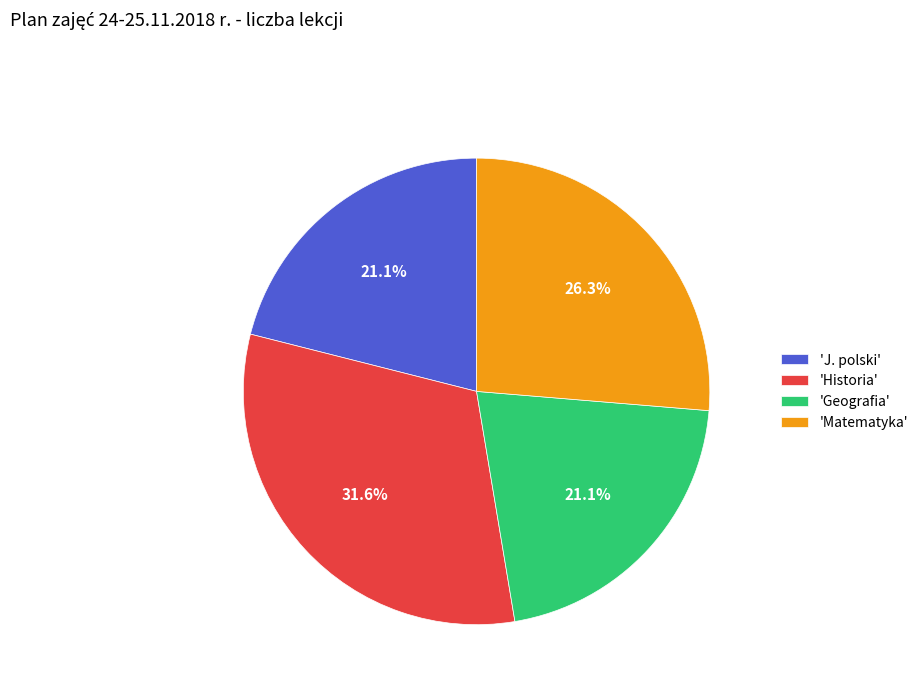

Is the sum of 'Geografia' and 'Matematyka' greater than half?

No